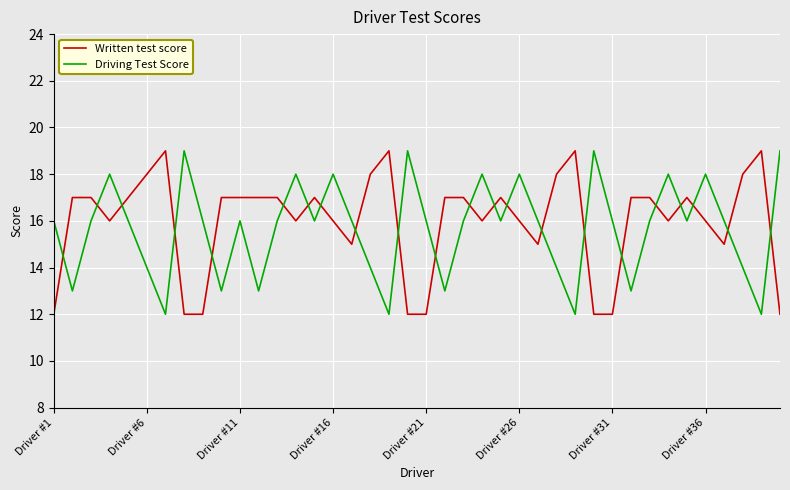

Reading left to right, extract all data points from this chart.

Written test score: 12	17	17	16	17	18	19	12	12	17	17	17	17	16	17	16	15	18	19	12	12	17	17	16	17	16	15	18	19	12	12	17	17	16	17	16	15	18	19	12
Driving Test Score: 16	13	16	18	16	14	12	19	16	13	16	13	16	18	16	18	16	14	12	19	16	13	16	18	16	18	16	14	12	19	16	13	16	18	16	18	16	14	12	19